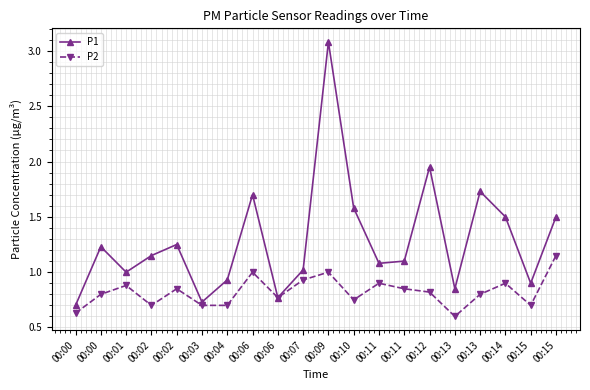

Which series has the largest total across all categories?

P1